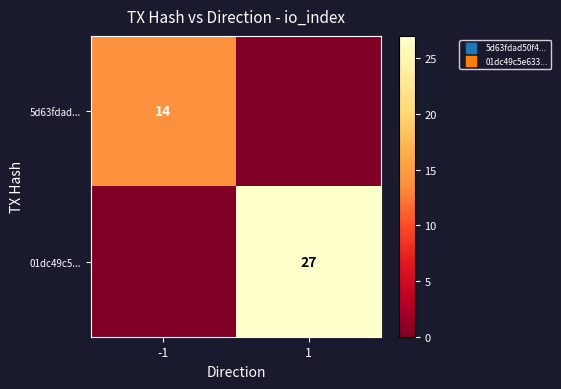

The 5d63fdad... series shows 14 at -1. True or false?

True